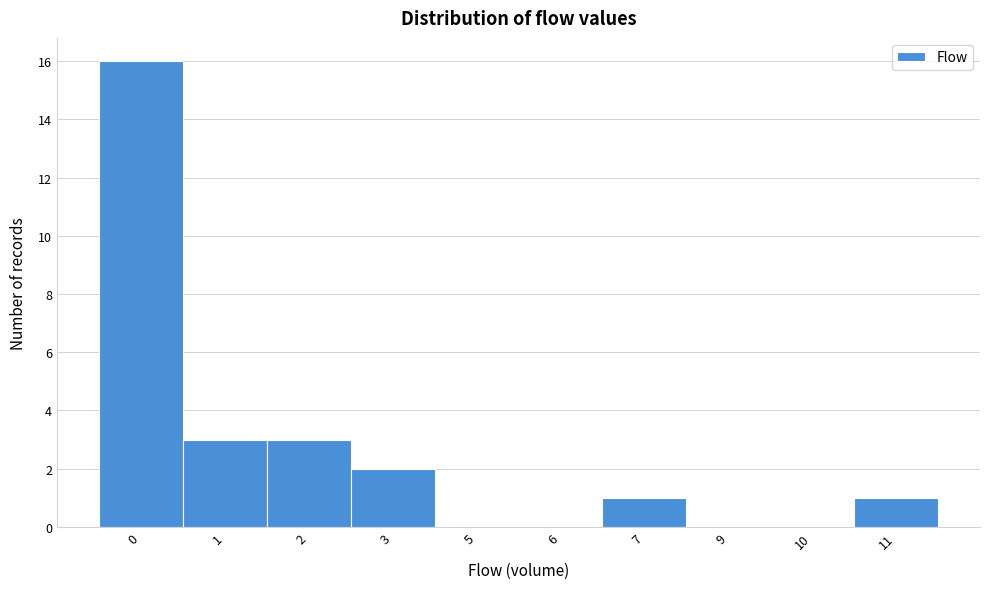

Reading left to right, list all the values displayed in this chart.

0=16	1=3	2=3	3=2	5=0	6=0	7=1	9=0	10=0	11=1